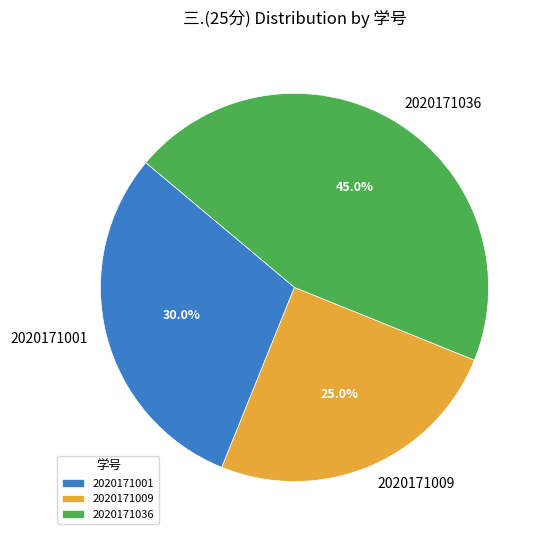

Between 2020171009 and 2020171036, which is larger?

2020171036